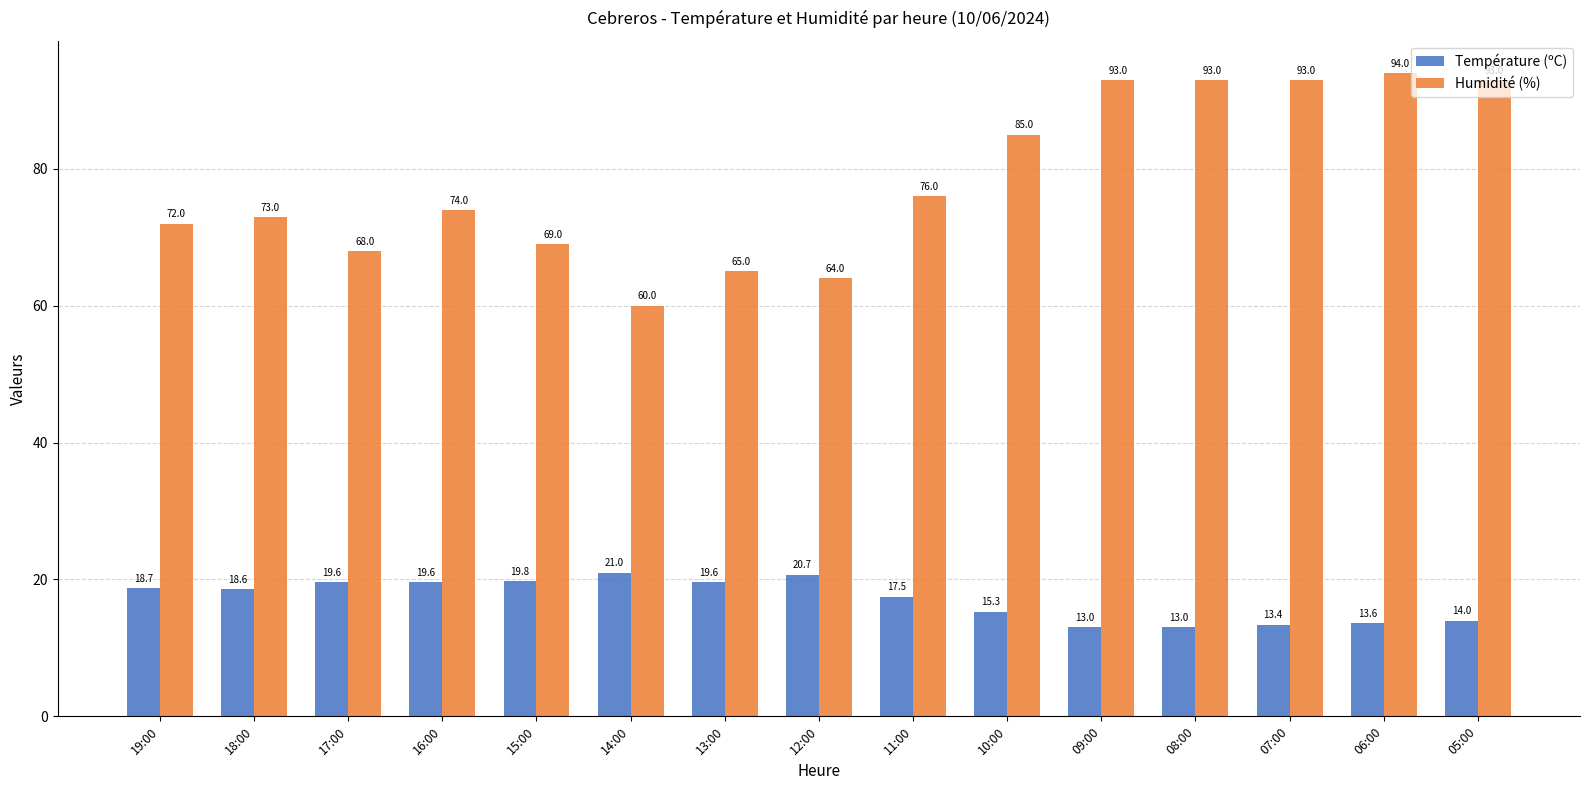

Which series has the largest range (max minus min)?

Humidité (%)